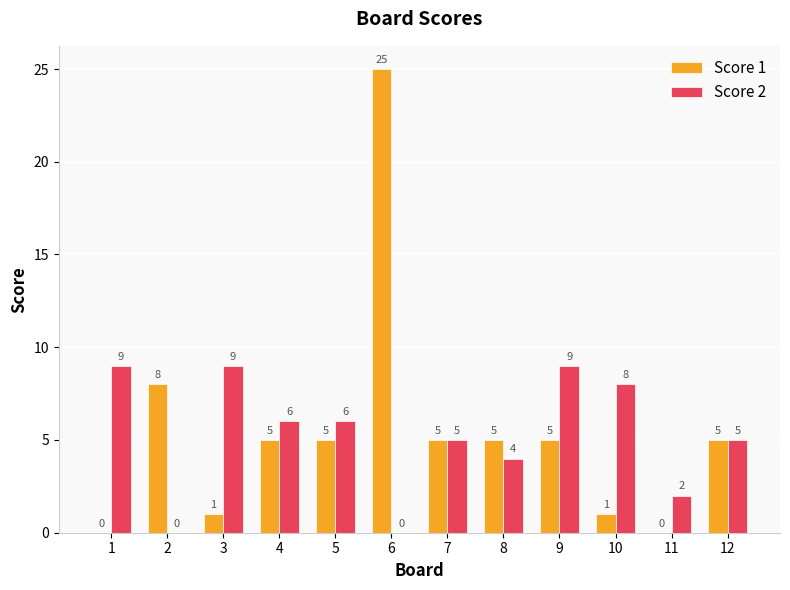

How many groups of bars are there?

12